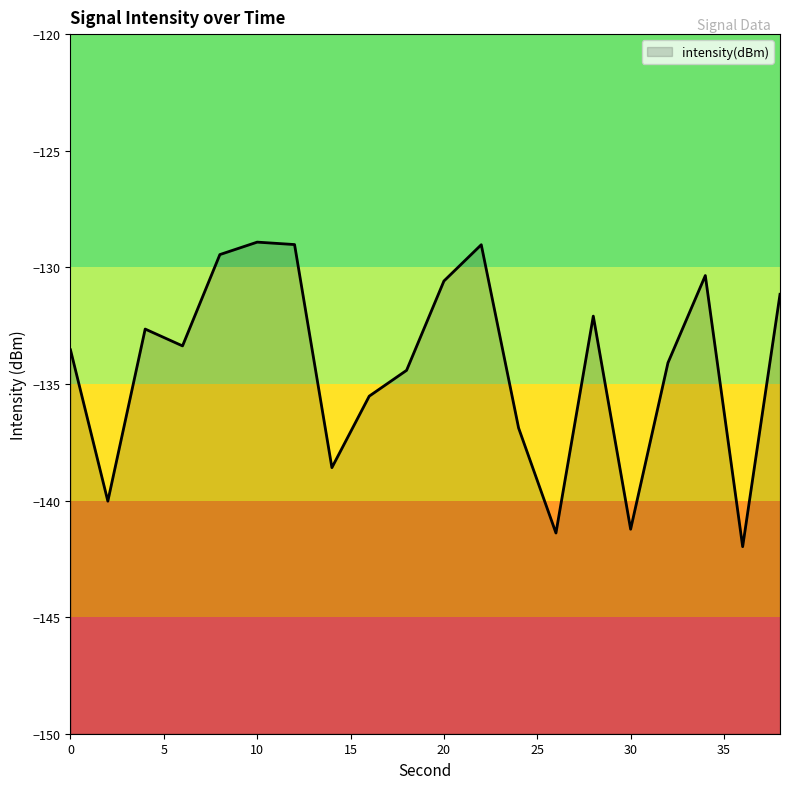

True or false: the data has more than 2 interior local peaks.

True